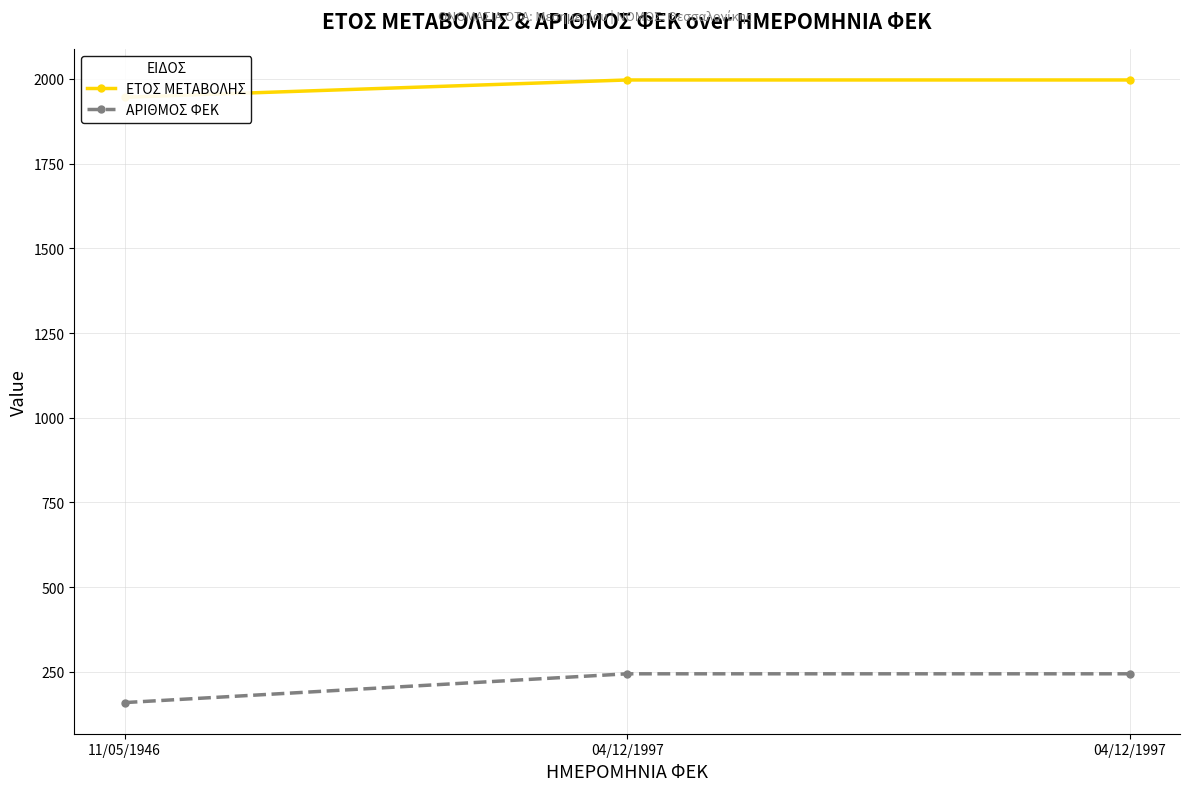

Reading left to right, extract all data points from this chart.

ΕΤΟΣ ΜΕΤΑΒΟΛΗΣ: 11/05/1946=1946	04/12/1997=1997	04/12/1997=1997
ΑΡΙΘΜΟΣ ΦΕΚ: 11/05/1946=159	04/12/1997=244	04/12/1997=244